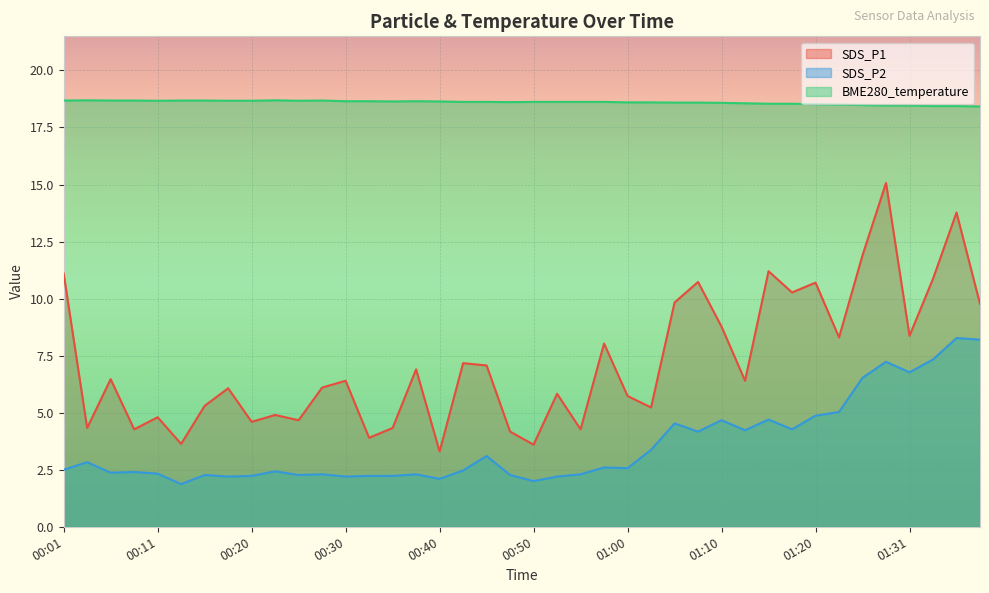

Reading right to left, transcribe all the data shown in this chart.

SDS_P1: 01:39=9.8	01:36=13.8	01:33=10.9	01:31=8.4	01:28=15.1	01:25=11.9	01:23=8.3	01:20=10.7	01:17=10.3	01:15=11.2	01:12=6.4	01:10=8.8	01:07=10.7	01:05=9.8	01:02=5.2	01:00=5.7	00:57=8.0	00:55=4.3	00:52=5.8	00:50=3.6	00:47=4.2	00:45=7.1	00:42=7.2	00:40=3.3	00:38=6.9	00:35=4.3	00:33=3.9	00:30=6.4	00:28=6.1	00:25=4.7	00:23=4.9	00:20=4.6	00:18=6.1	00:16=5.3	00:13=3.6	00:11=4.8	00:08=4.3	00:06=6.5	00:03=4.3	00:01=11.1
SDS_P2: 01:39=8.2	01:36=8.3	01:33=7.3	01:31=6.8	01:28=7.2	01:25=6.5	01:23=5.0	01:20=4.9	01:17=4.3	01:15=4.7	01:12=4.2	01:10=4.7	01:07=4.2	01:05=4.5	01:02=3.4	01:00=2.6	00:57=2.6	00:55=2.3	00:52=2.2	00:50=2.0	00:47=2.3	00:45=3.1	00:42=2.5	00:40=2.1	00:38=2.3	00:35=2.2	00:33=2.2	00:30=2.2	00:28=2.3	00:25=2.3	00:23=2.4	00:20=2.2	00:18=2.2	00:16=2.3	00:13=1.9	00:11=2.3	00:08=2.4	00:06=2.4	00:03=2.8	00:01=2.5
BME280_temperature: 01:39=18.4	01:36=18.4	01:33=18.4	01:31=18.5	01:28=18.5	01:25=18.5	01:23=18.5	01:20=18.5	01:17=18.5	01:15=18.5	01:12=18.6	01:10=18.6	01:07=18.6	01:05=18.6	01:02=18.6	01:00=18.6	00:57=18.6	00:55=18.6	00:52=18.6	00:50=18.6	00:47=18.6	00:45=18.6	00:42=18.6	00:40=18.6	00:38=18.6	00:35=18.6	00:33=18.6	00:30=18.6	00:28=18.7	00:25=18.7	00:23=18.7	00:20=18.7	00:18=18.7	00:16=18.7	00:13=18.7	00:11=18.7	00:08=18.7	00:06=18.7	00:03=18.7	00:01=18.7